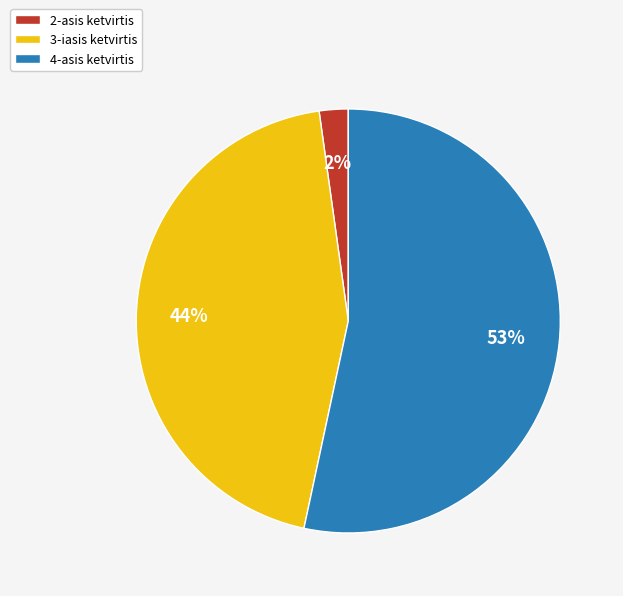

To the nearest percent, what portion does 3-iasis ketvirtis represent?

44%